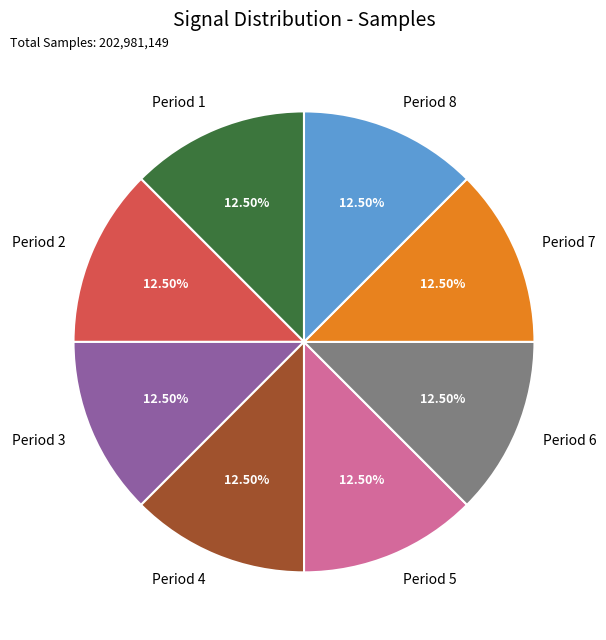

Does any single category account for the majority?

No